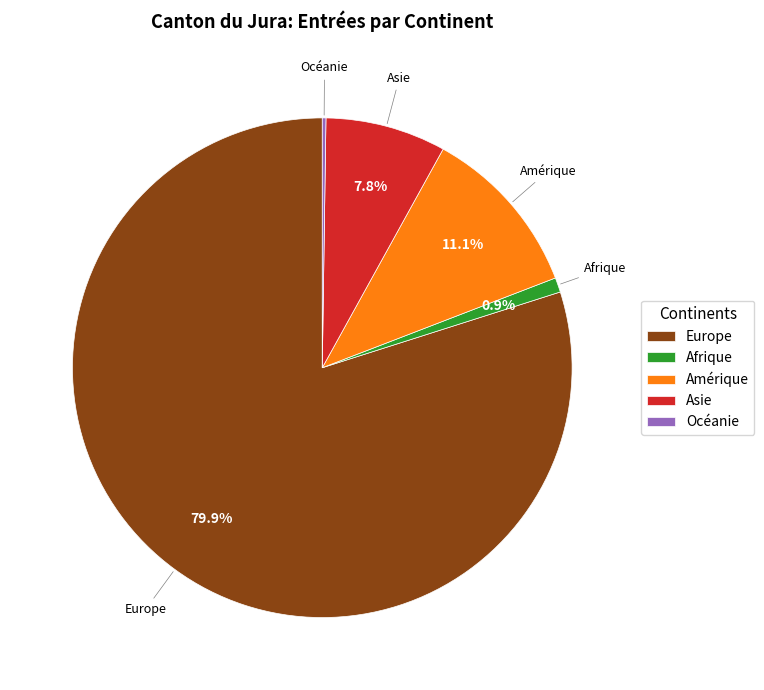

Which has a higher value, Asie or Amérique?

Amérique